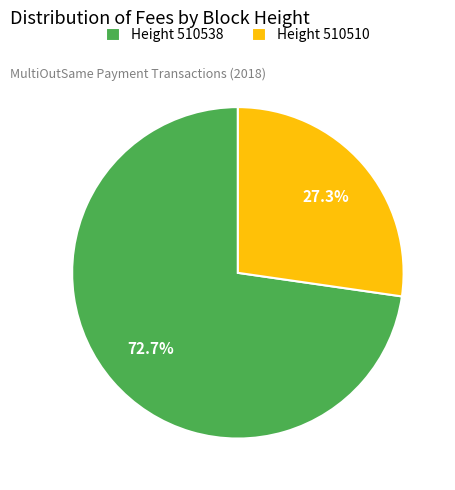

To the nearest percent, what is the difference between the largest and smallest slice percentages?

45%